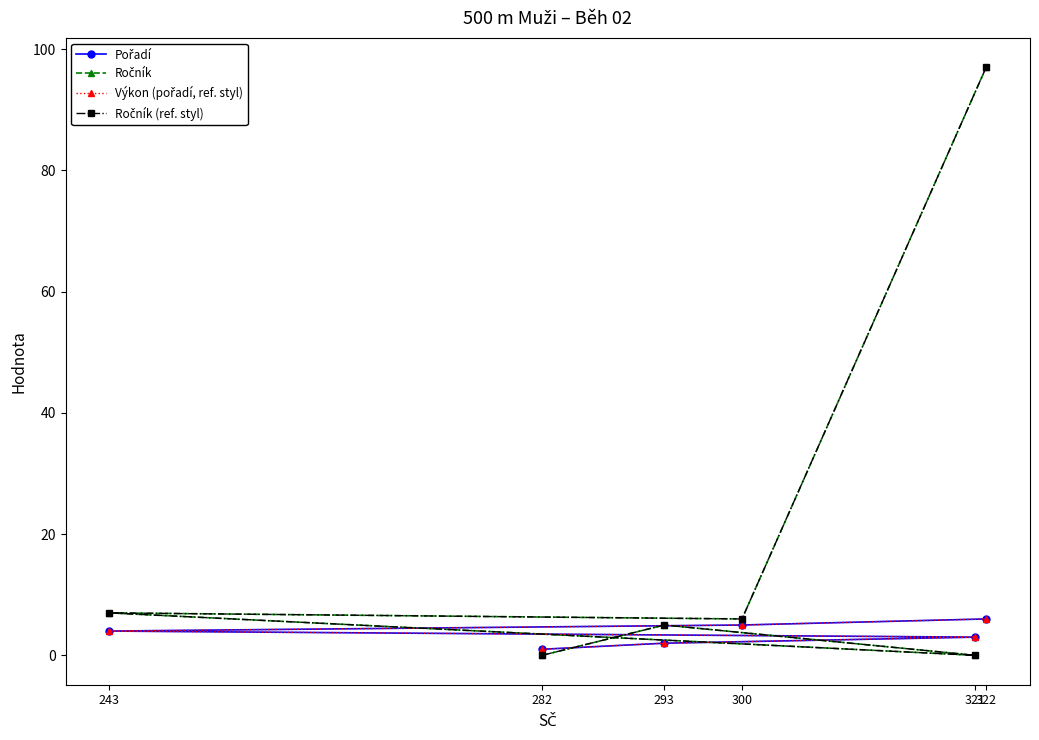

Which series has the widest spread of values?

Ročník